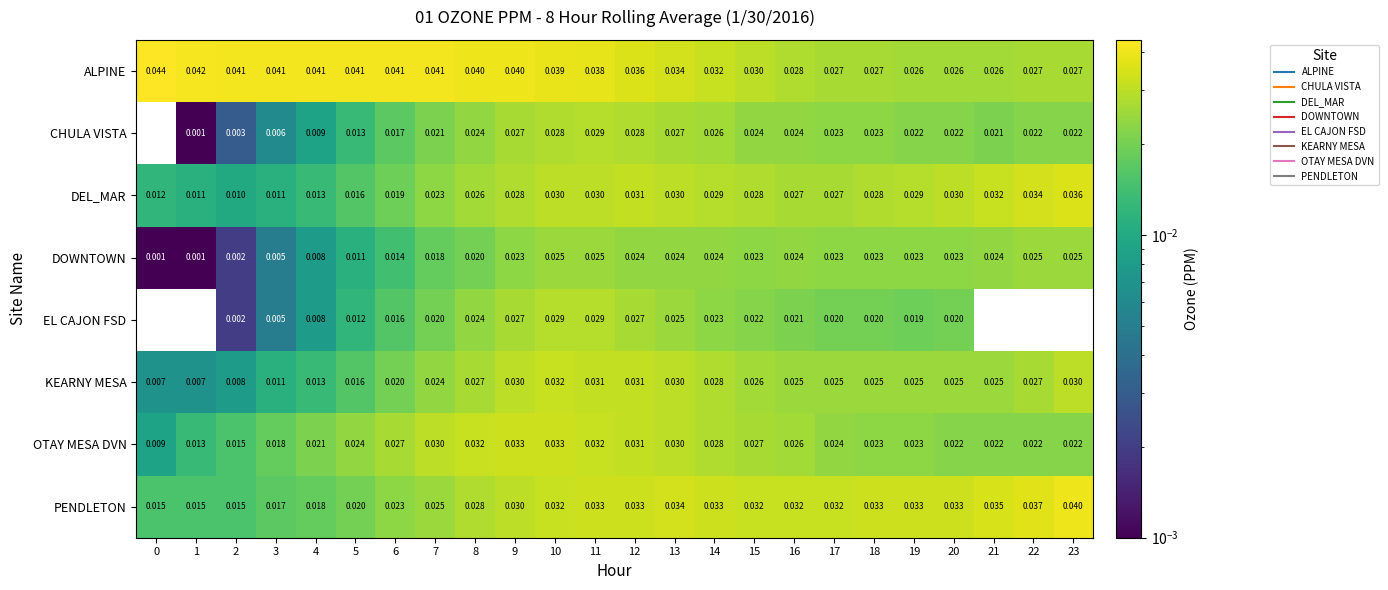

Which series has the largest total across all categories?

ALPINE